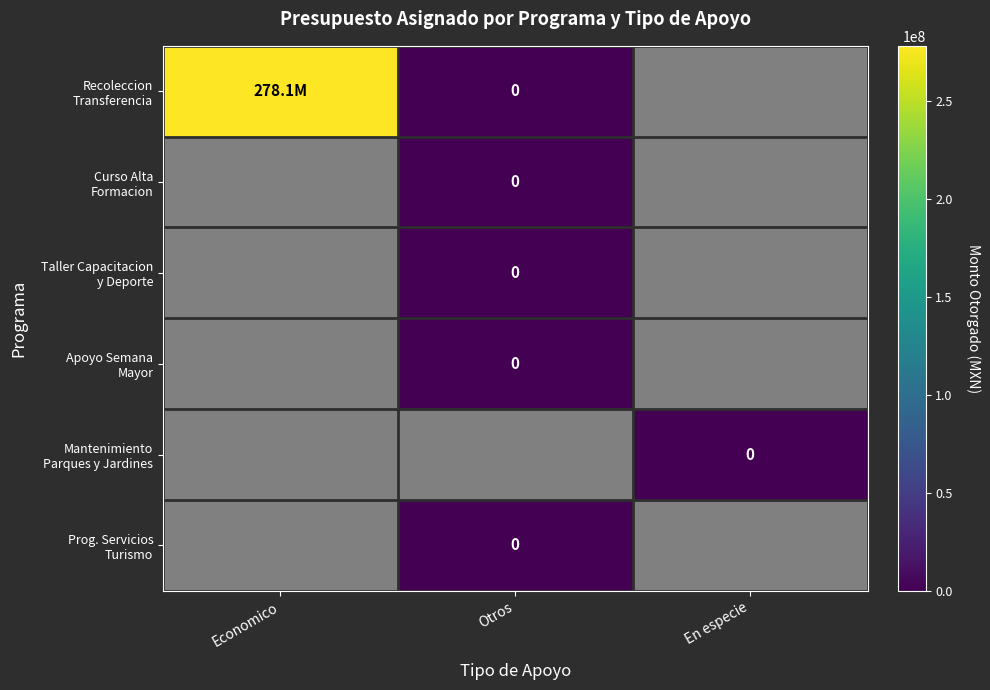

How many categories are shown in the chart?

3